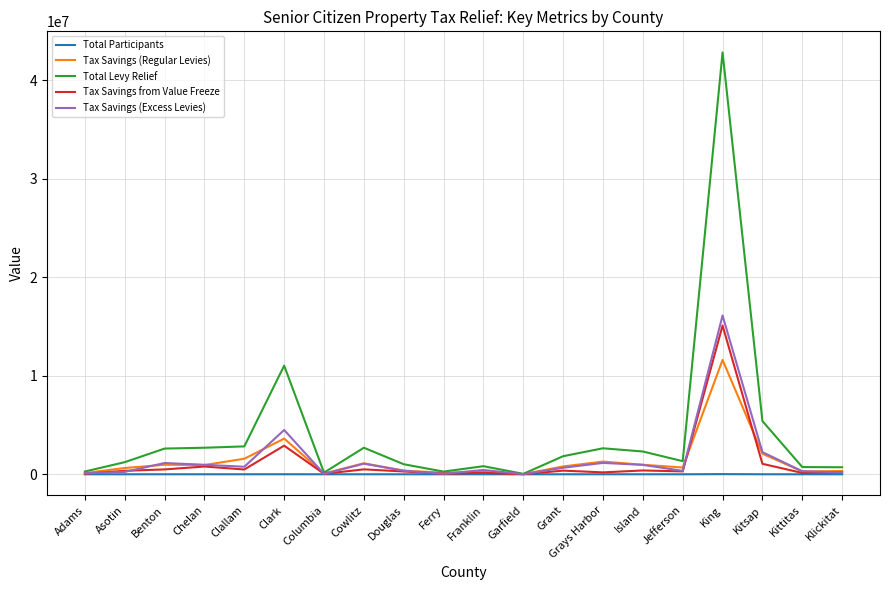

Which series has the widest spread of values?

Total Levy Relief